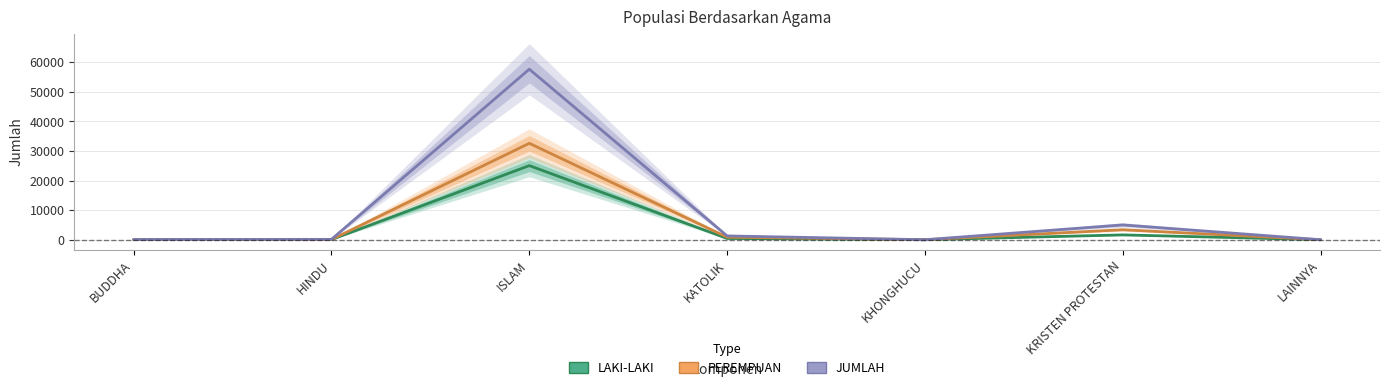

How many lines are shown in the chart?

3